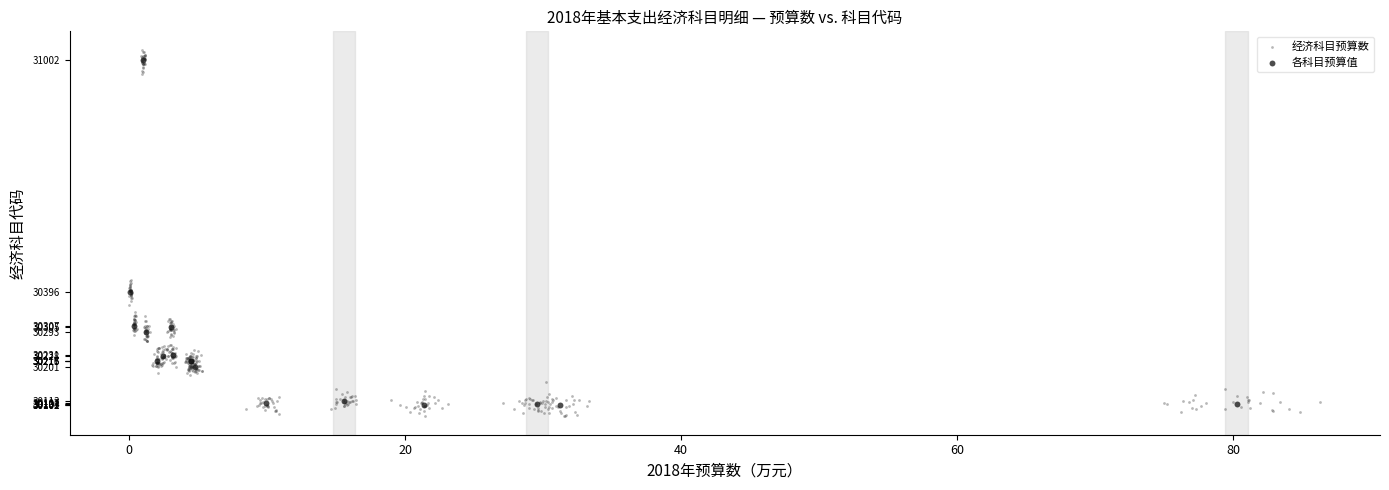

Which series has the widest spread of Y values?

经济科目预算数